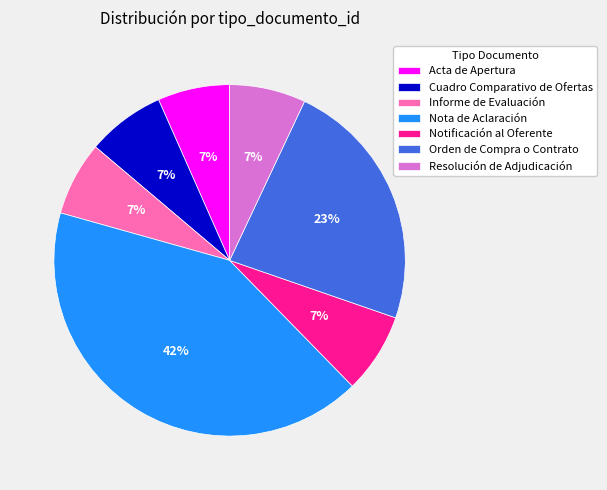

Is it true that Notificación al Oferente is 20% of the pie?

False